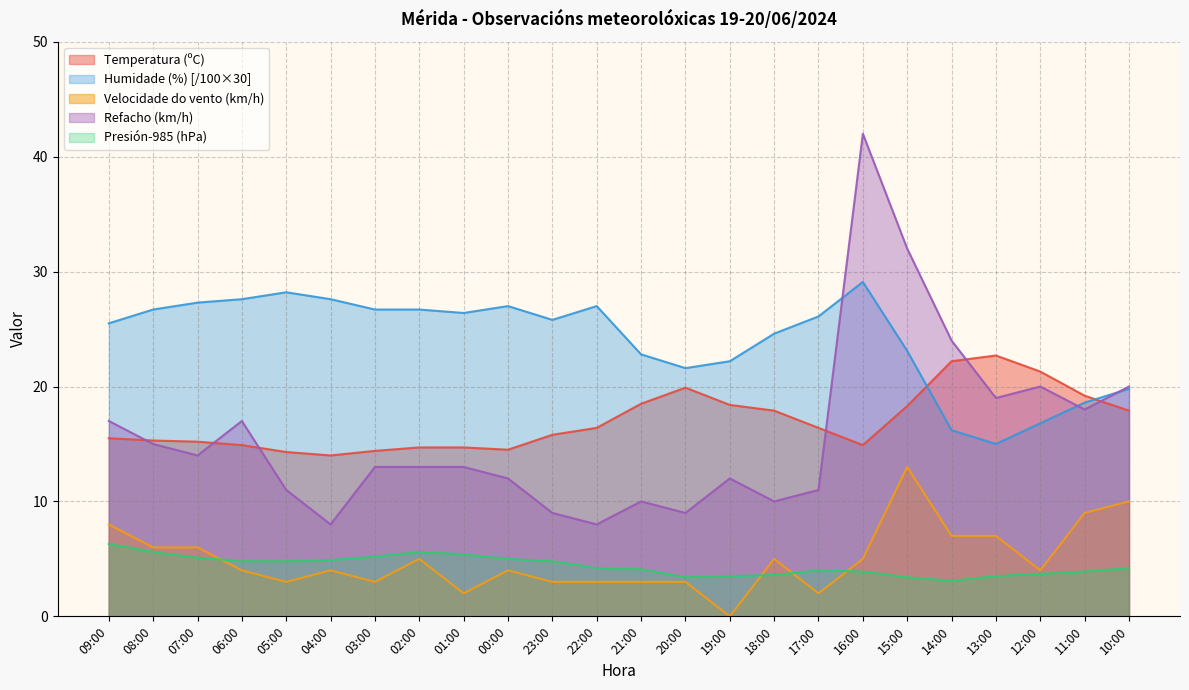

True or false: Refacho (km/h) has a value of 11.3 at 04:00.

False